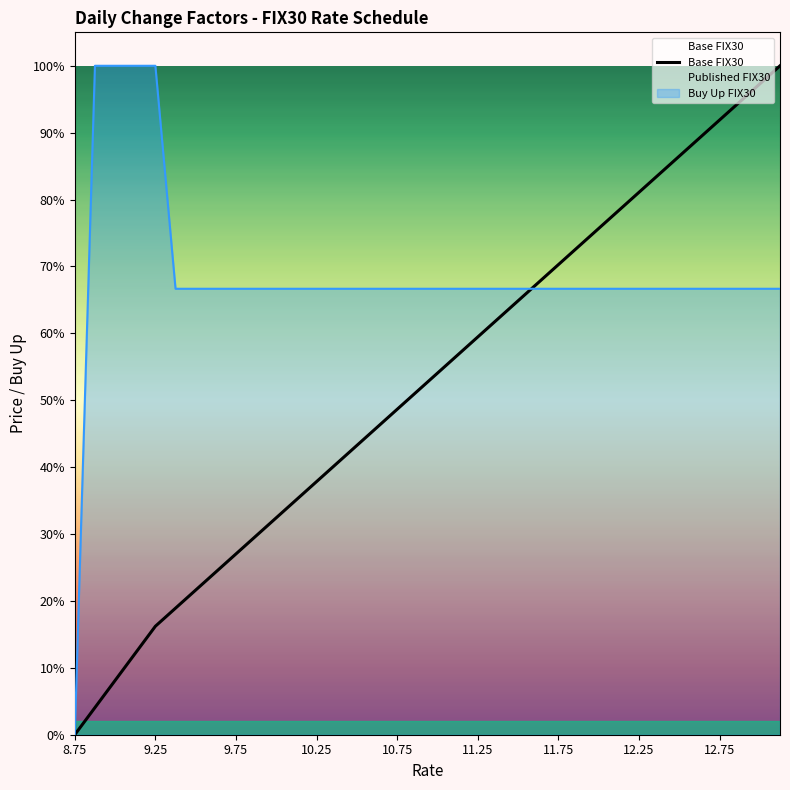

Between 34 and 8.75, which is larger?

34